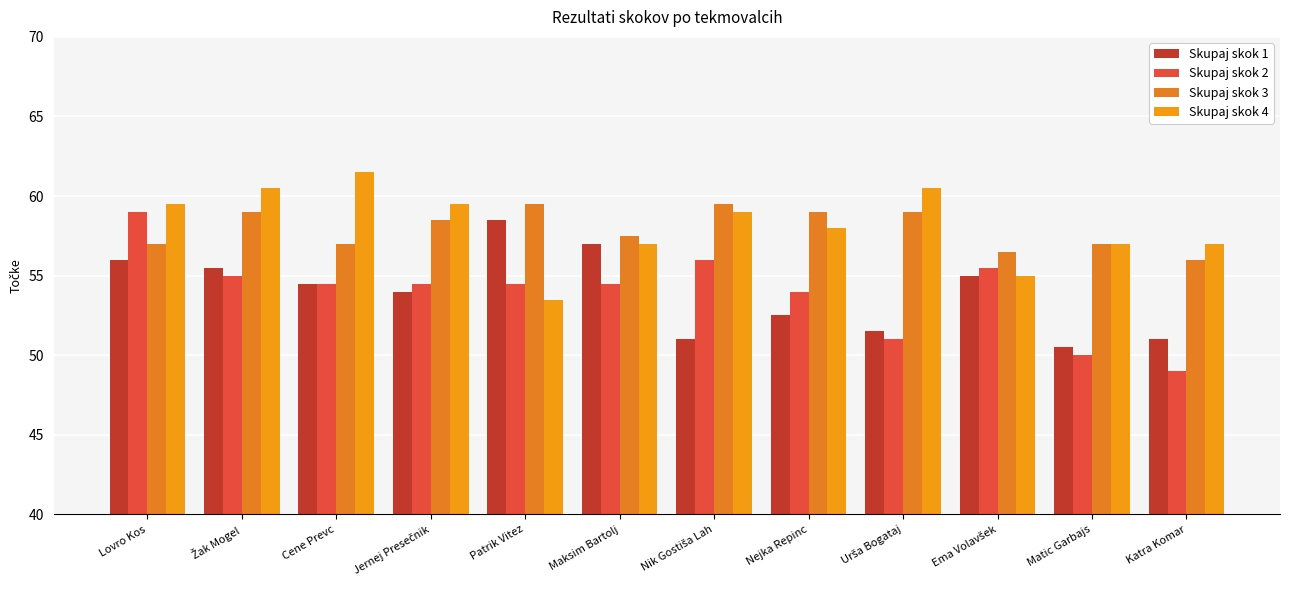

What is the difference between the Skupaj skok 1 values at Maksim Bartolj and Urša Bogataj?

5.5